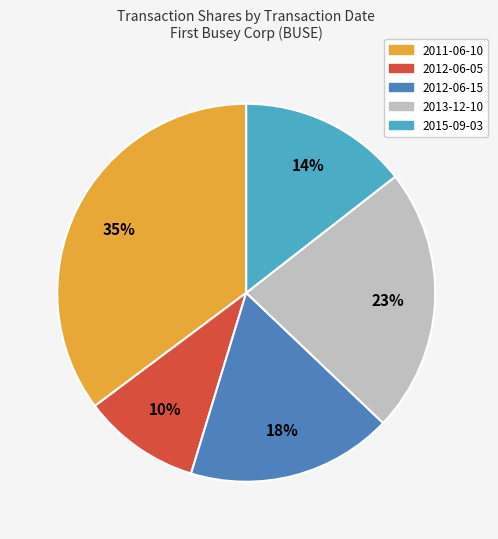

Count the number of slices in the pie.

5